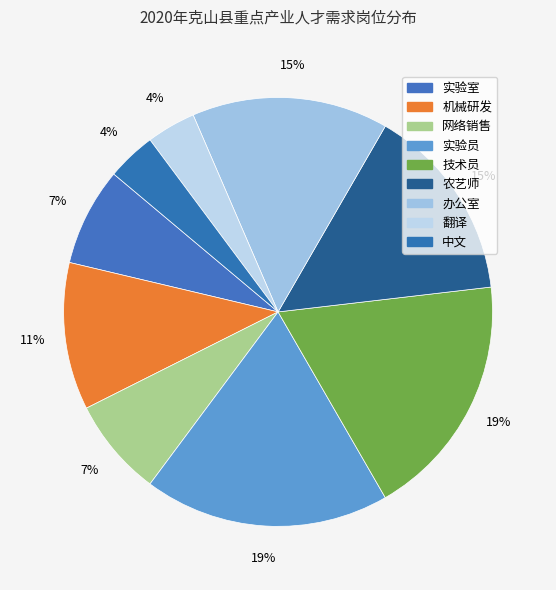

Which has a higher value, 机械研发 or 农艺师?

农艺师